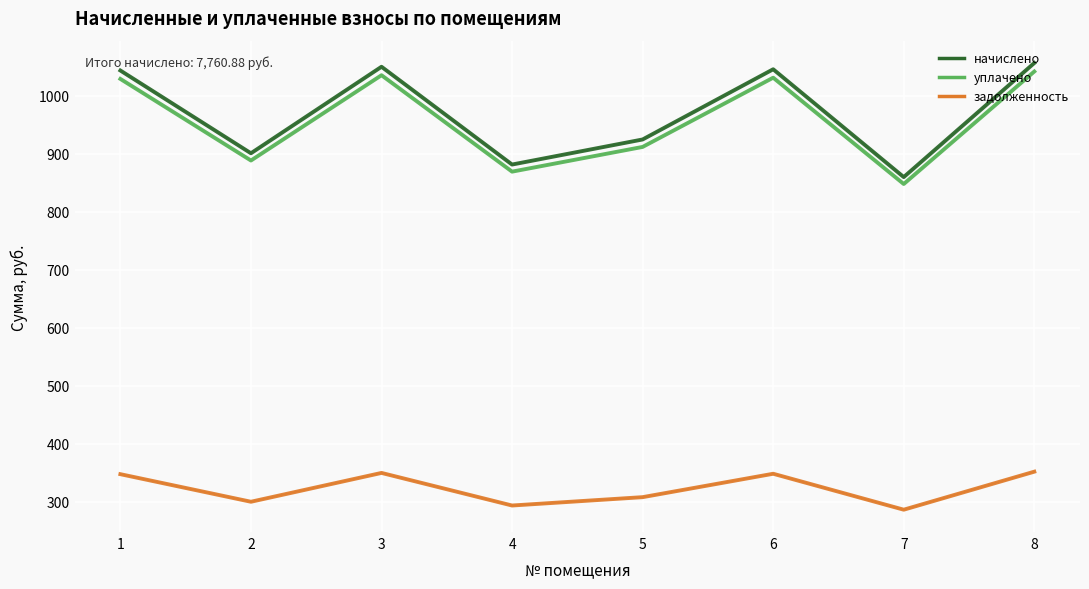

At which category is the sum across all series the highest?

8